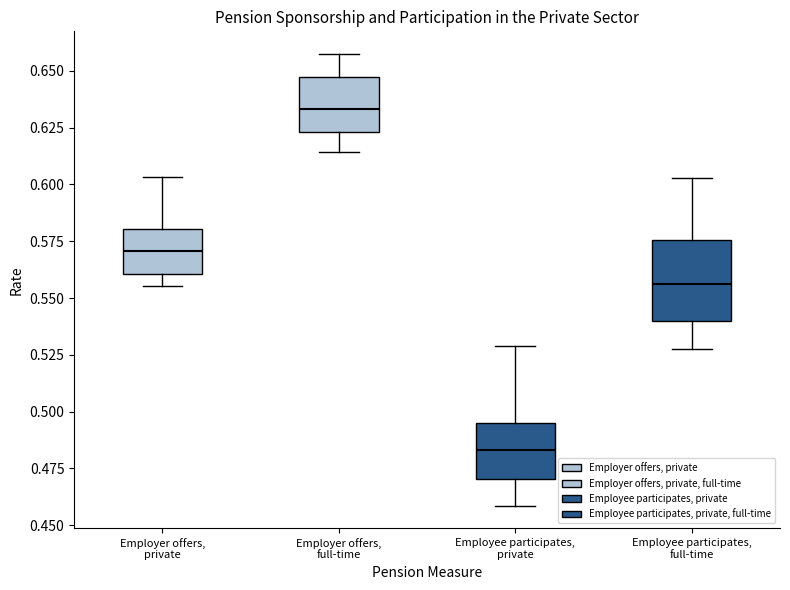

Reading left to right, read every box against the y-axis: the position of its median line, the range the box covers, and the ends of its whiskers. The values are not printed on the chart, so give them approximately, as read against the axis.

Employer offers, private: median 0.570, box 0.560 to 0.580, whiskers 0.555 to 0.605
Employer offers, full-time: median 0.635, box 0.625 to 0.645, whiskers 0.615 to 0.655
Employee participates, private: median 0.485, box 0.470 to 0.495, whiskers 0.460 to 0.530
Employee participates, full-time: median 0.555, box 0.540 to 0.575, whiskers 0.525 to 0.605